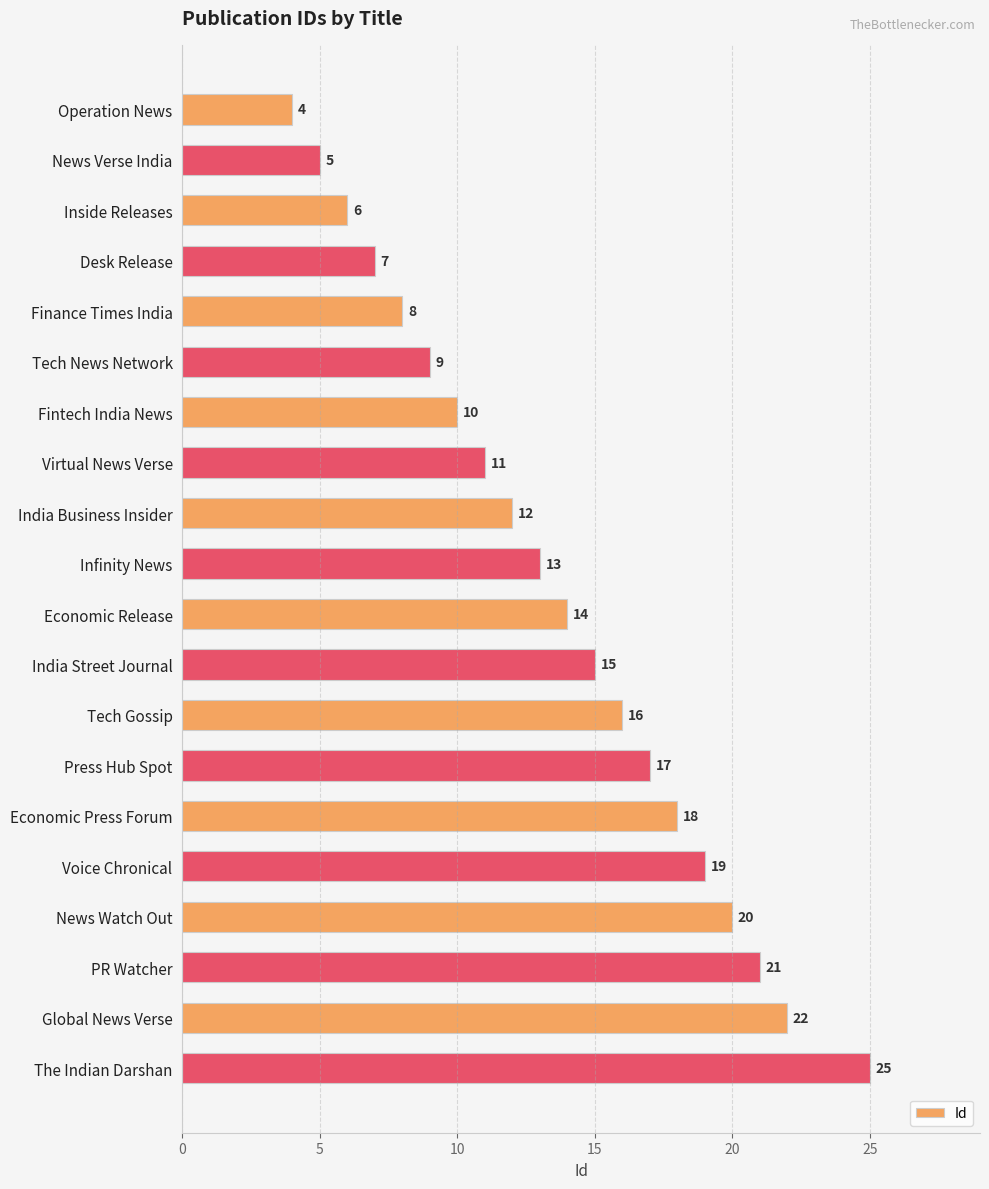

What is the maximum value shown in the chart?

25